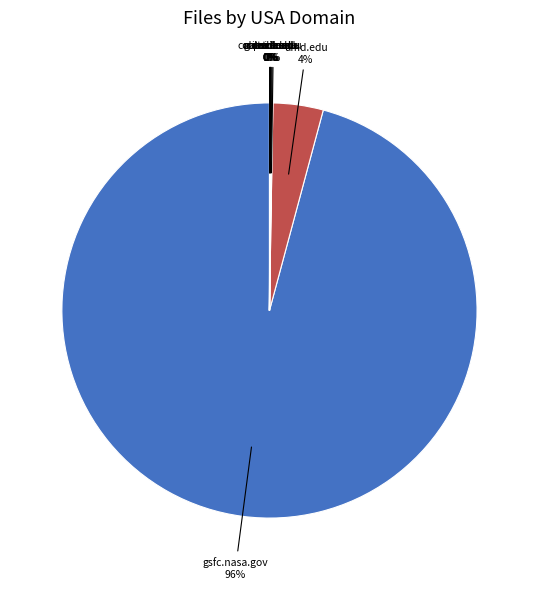

Is there a majority slice in this chart?

Yes